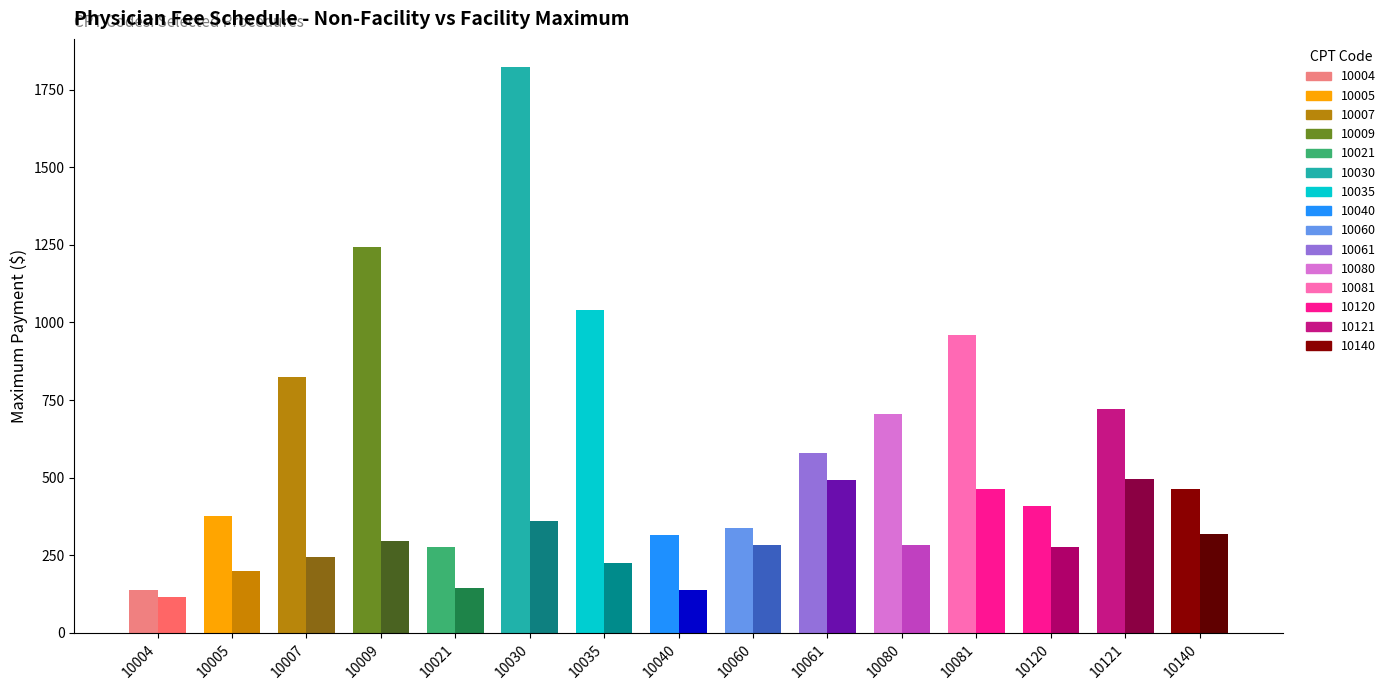

Is the value of Facility Maximum at 10061 greater than the value of Non-Facility Maximum at 10030?

No